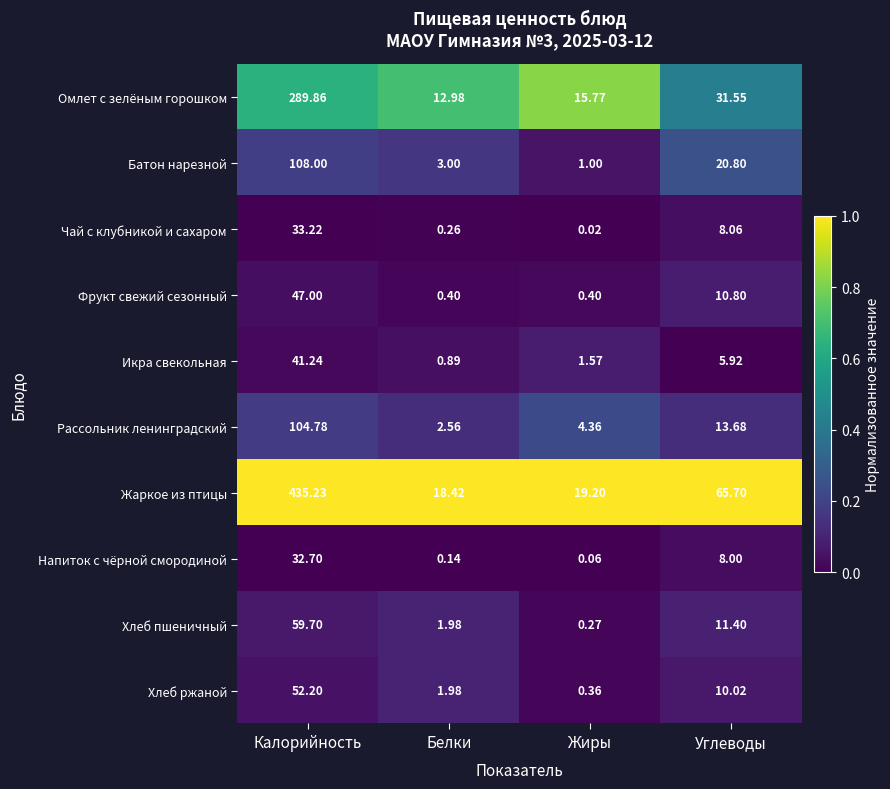

Which category has the lowest value across all series?

Жиры